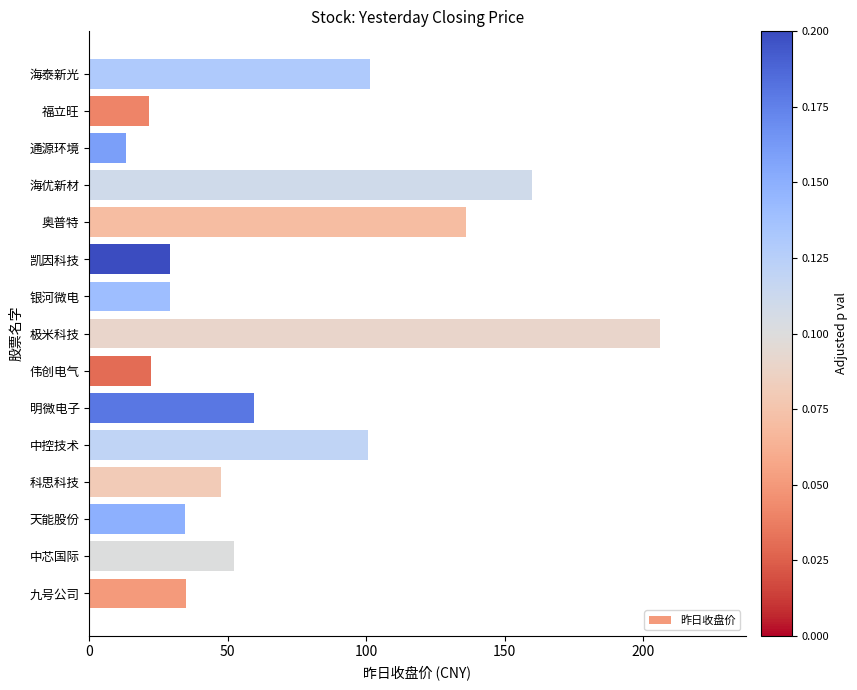

What is the difference between the maximum and second lowest values?

184.3